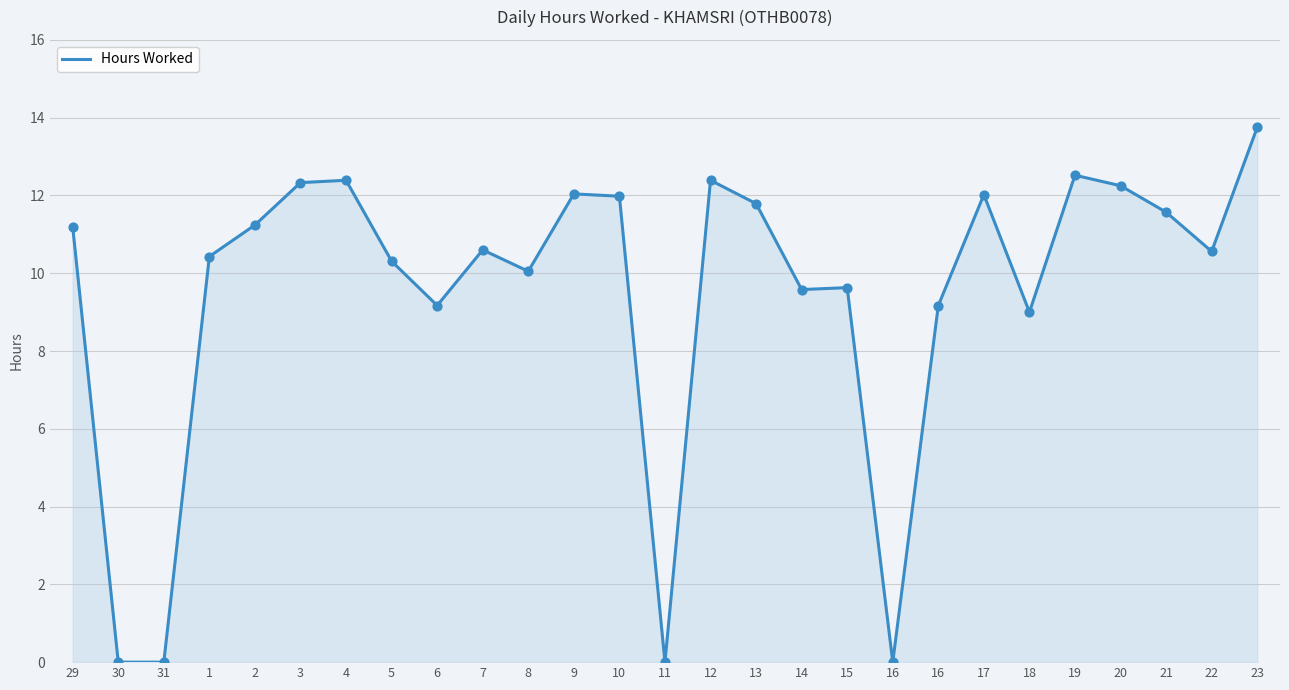

Does the chart have visible grid lines?

Yes